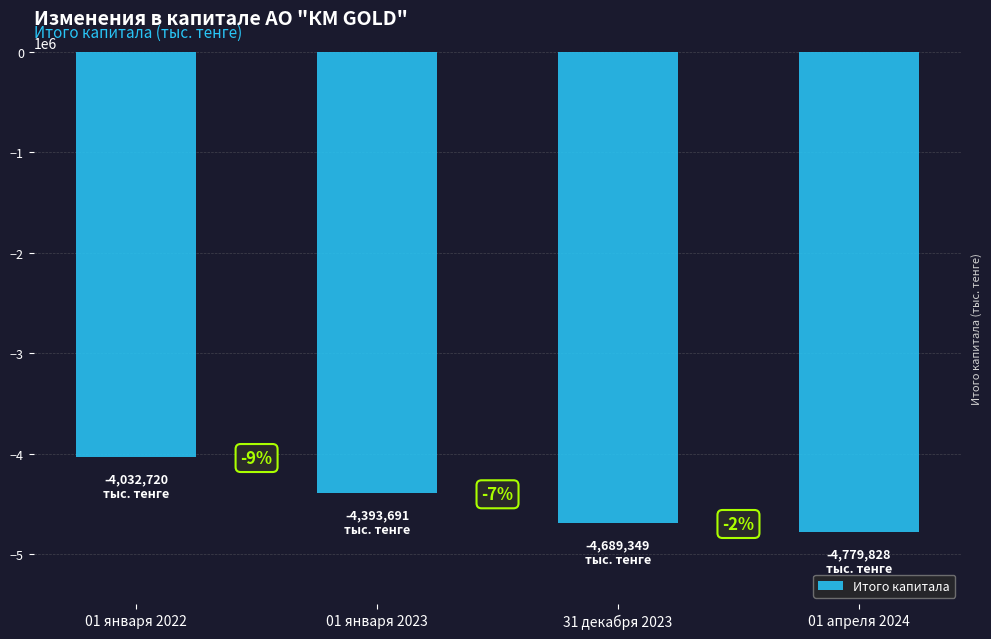

Reading left to right, what are all the values shown in this chart?

01 января 2022=-4032720.0	01 января 2023=-4393691.0	31 декабря 2023=-4689349.3	01 апреля 2024=-4779827.5